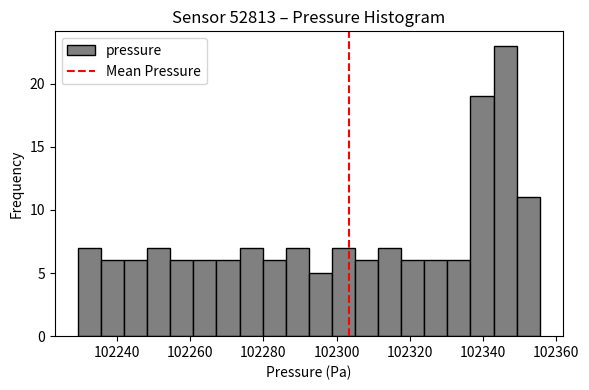

Around what value on the x-axis is the tallest bar? Give the approximate position of its centre, as read against the axis.

102346